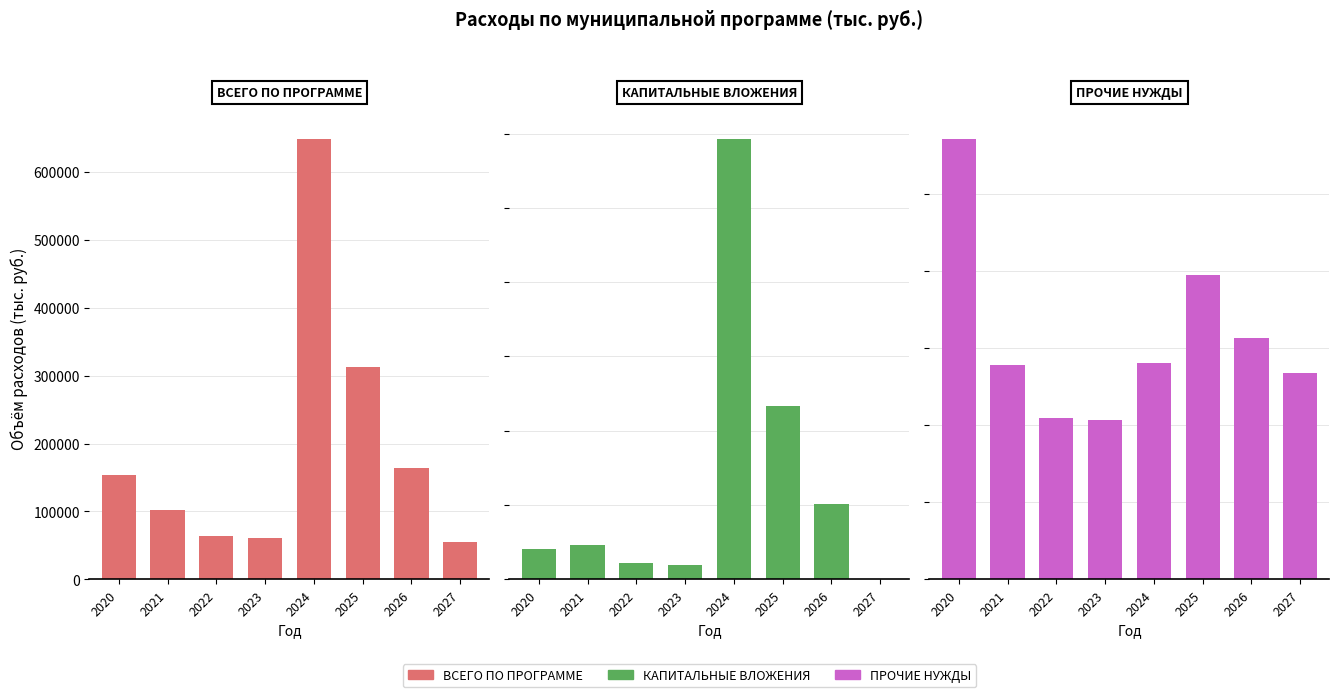

What are all the series names shown in the legend?

ВСЕГО ПО ПРОГРАММЕ, КАПИТАЛЬНЫЕ ВЛОЖЕНИЯ, ПРОЧИЕ НУЖДЫ